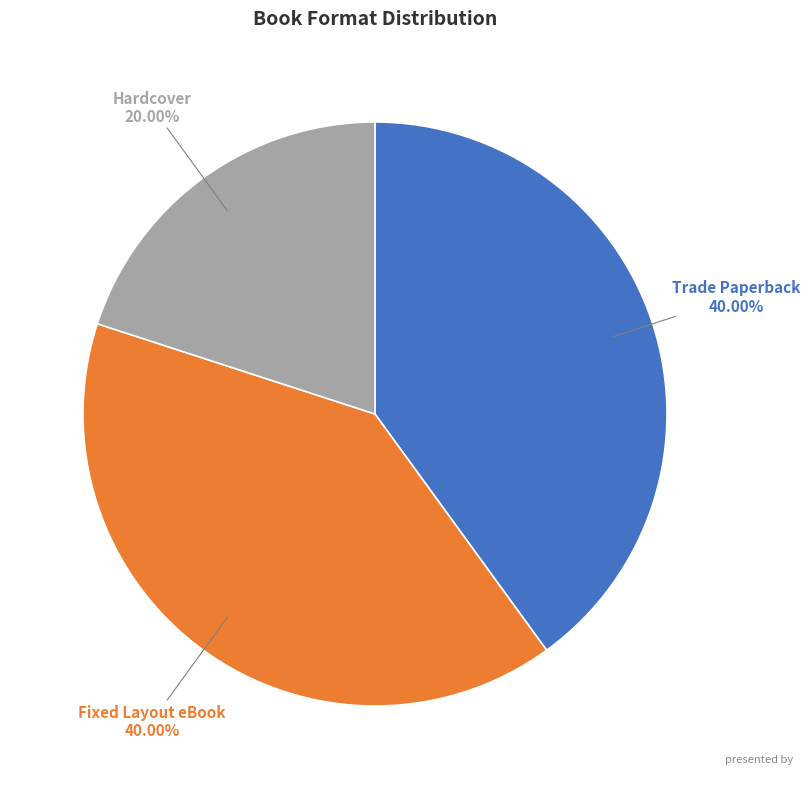

Which slice is the smallest?

Hardcover